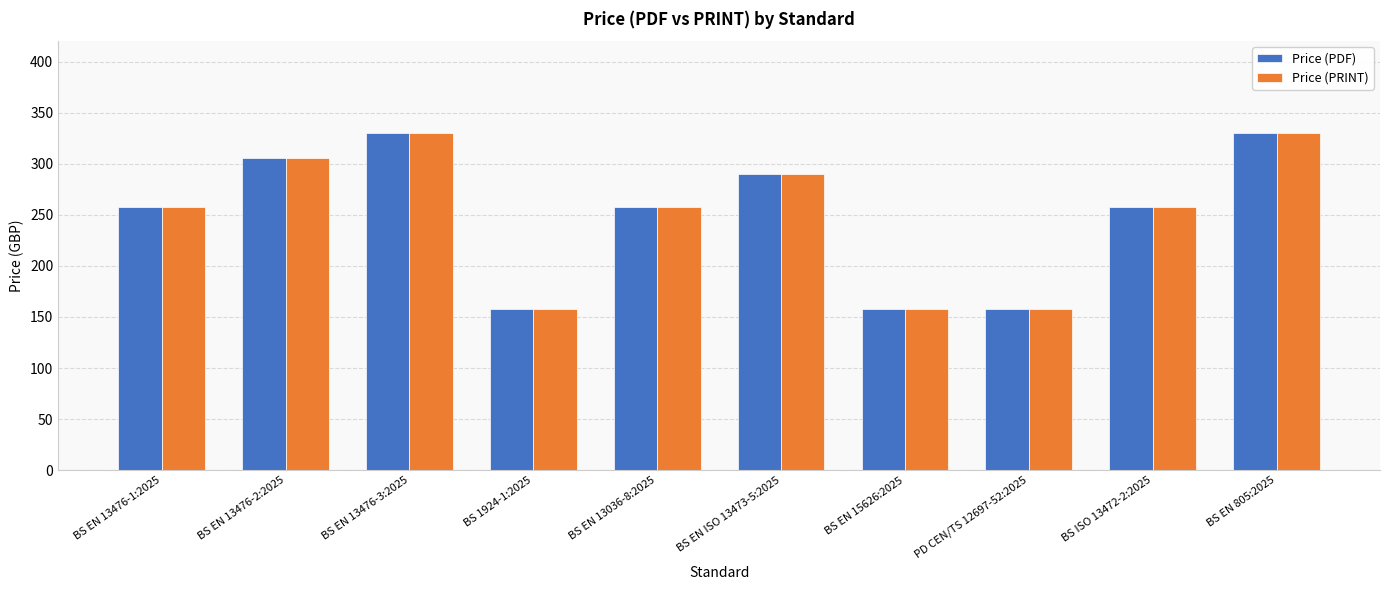

What is the difference between the Price (PDF) values at BS EN 15626:2025 and BS EN ISO 13473-5:2025?

132